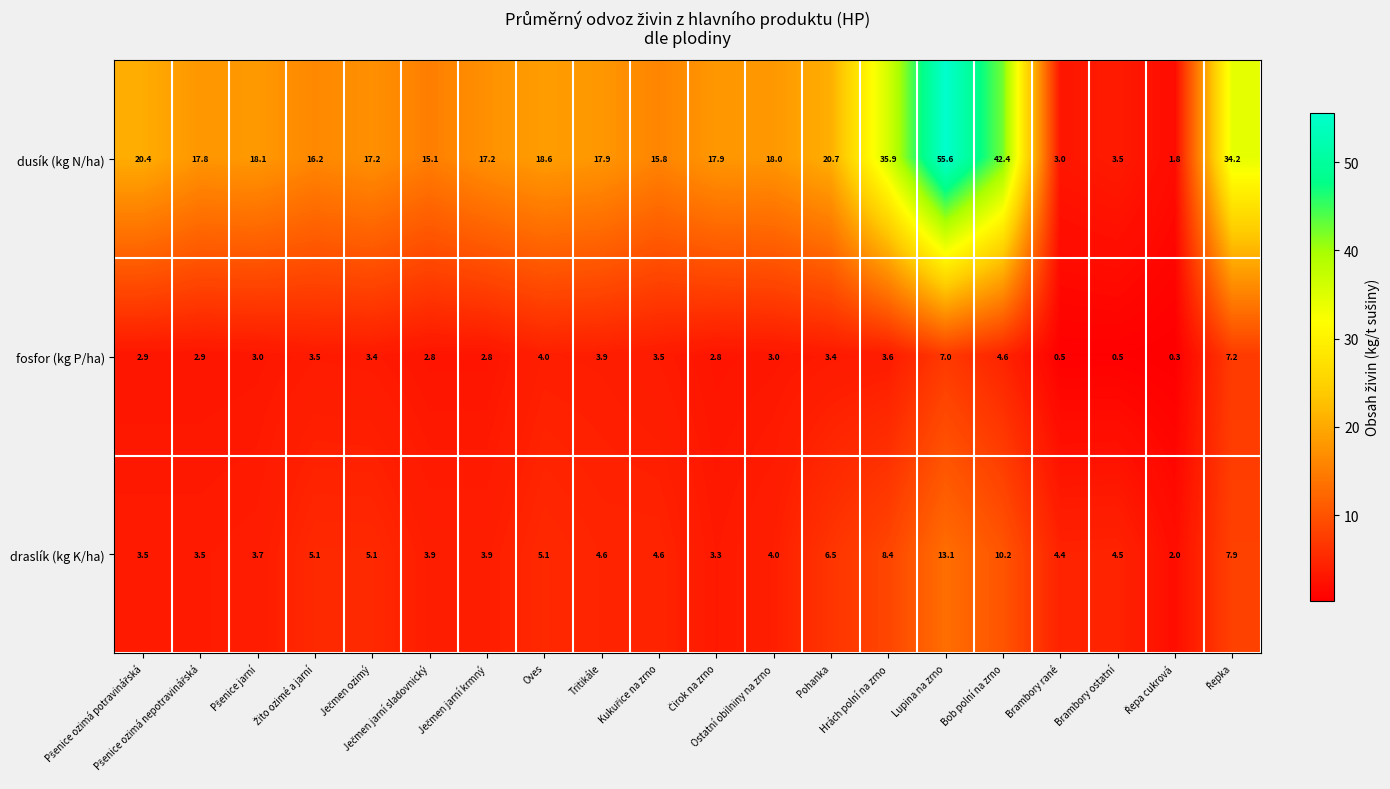

What is the difference between the maximum and second lowest values in the dusík (kg N/ha) series?

52.6